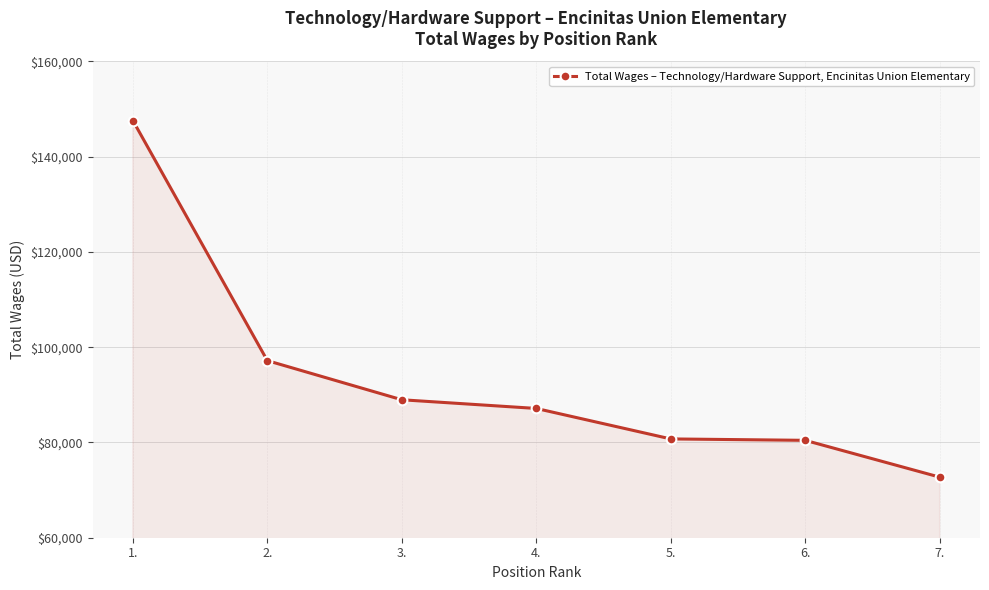

What is the greatest value displayed?

147602